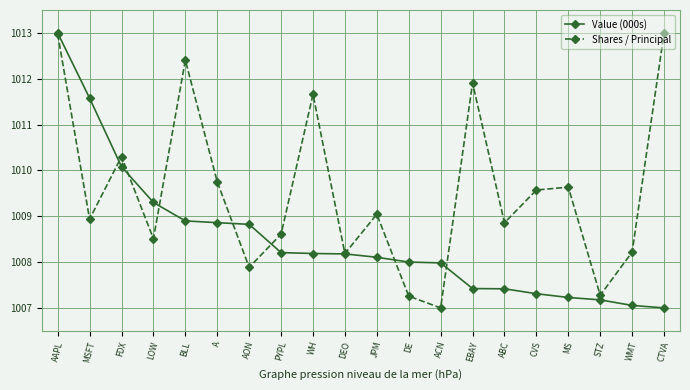

Which series ends up on top after the final intersection of Value (000s) and Shares / Principal?

Shares / Principal